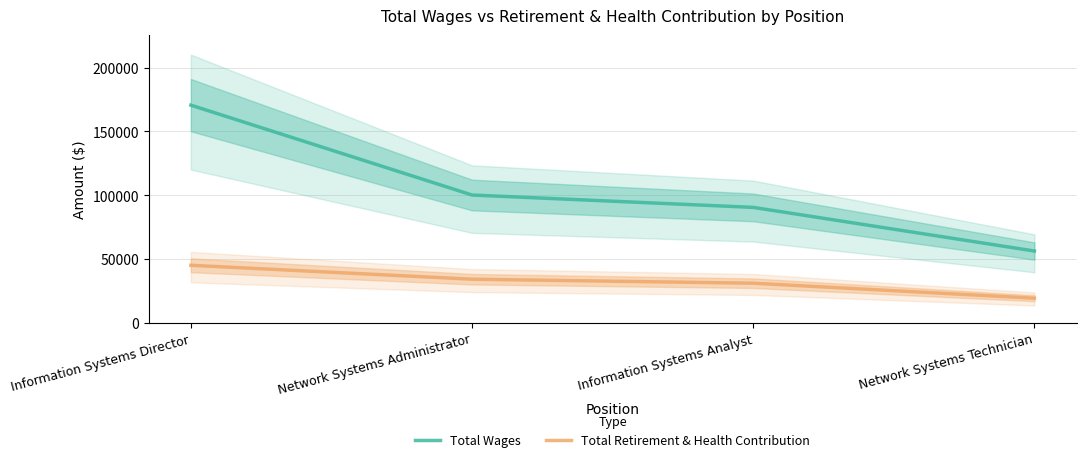

How many lines are shown in the chart?

2